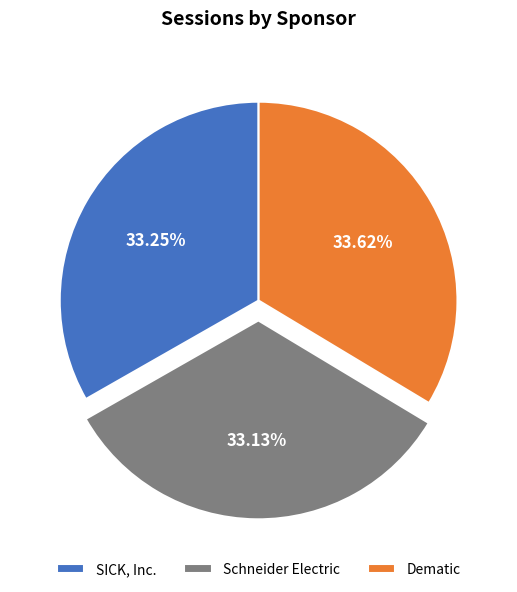

How many slices are in this pie chart?

3